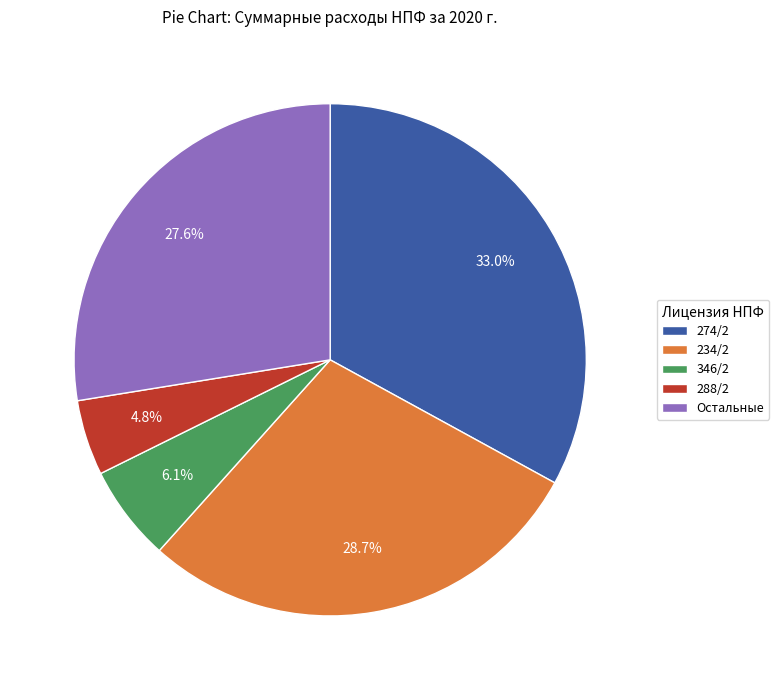

Which slice is the smallest?

288/2